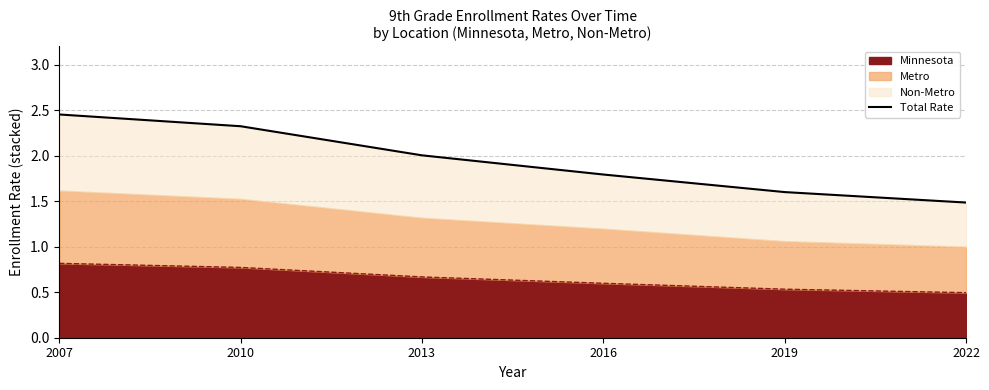

What is the smallest value displayed?

1.5